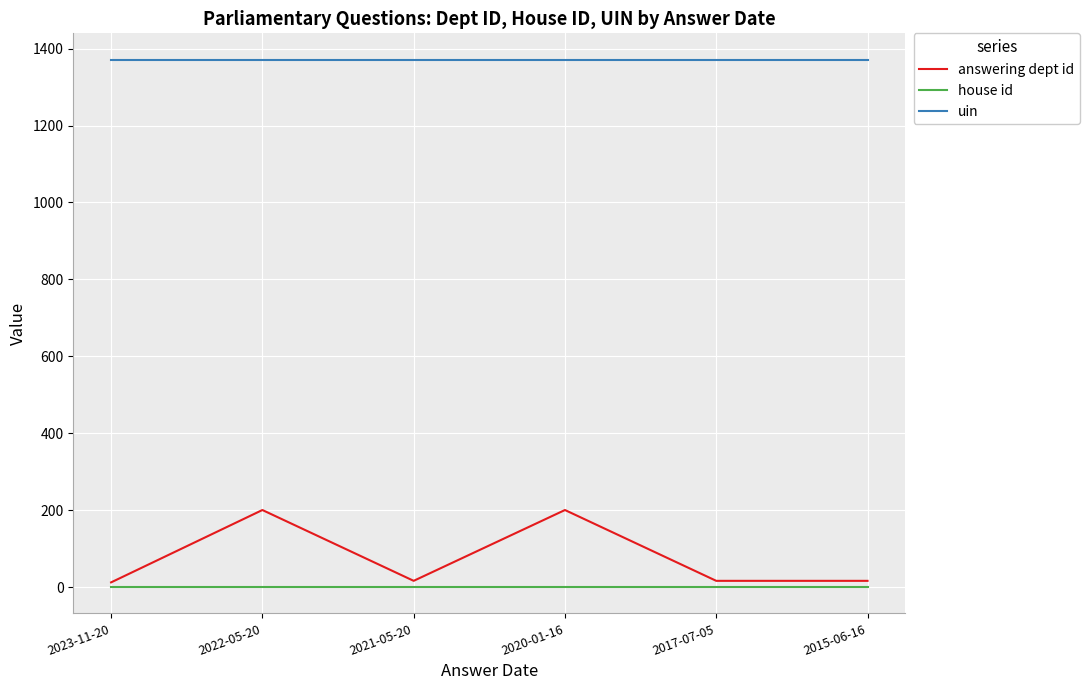

What position from the right is 2023-11-20?

6